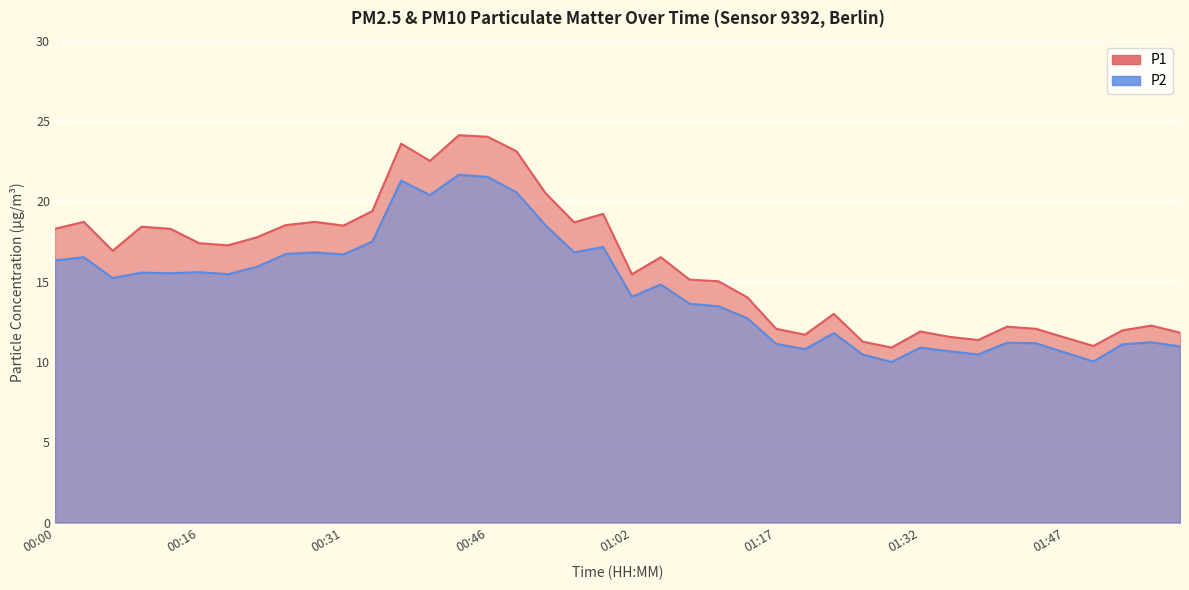

The value of P1 at 00:09 is 18.4. True or false?

True